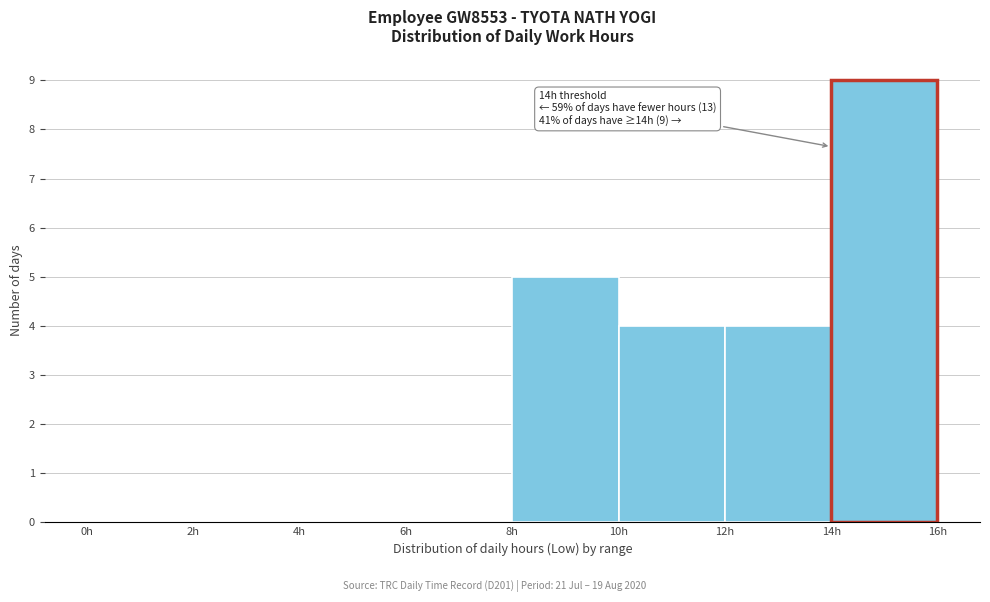

Over which range of the x-axis is the bar tallest?

14 to 16